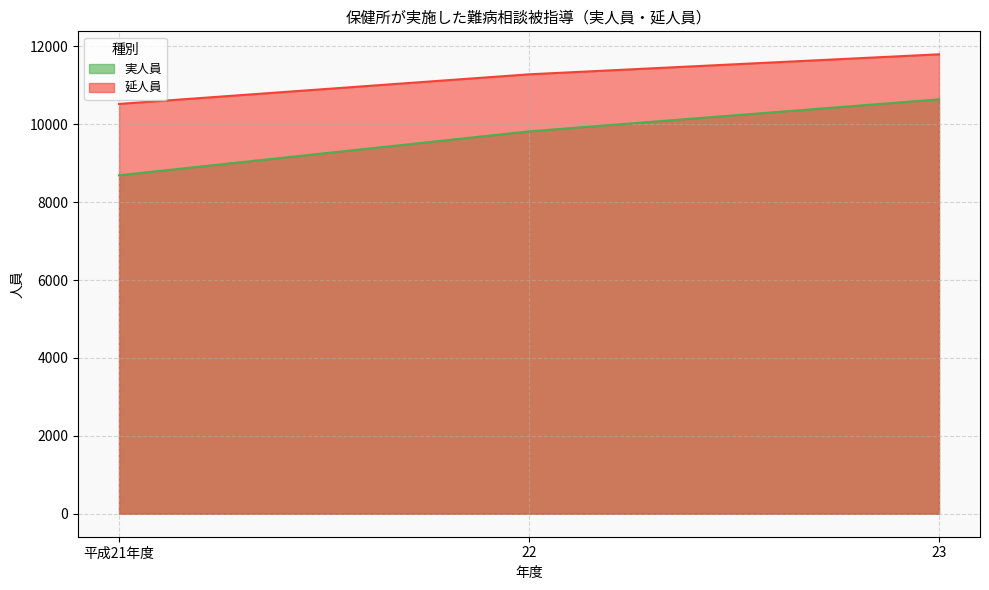

The 実人員 series shows 5724 at 22. True or false?

False